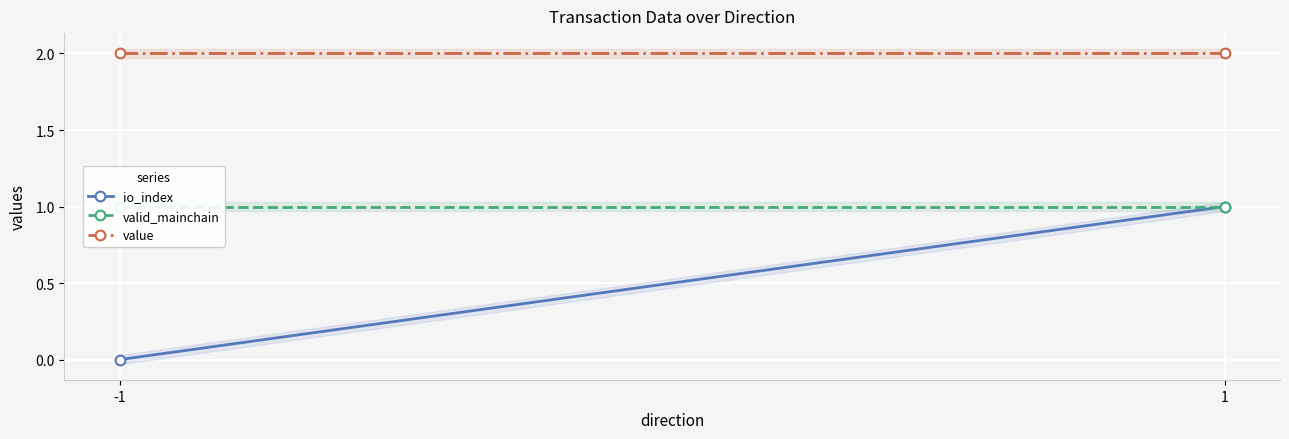

What are all the series names shown in the legend?

io_index, valid_mainchain, value